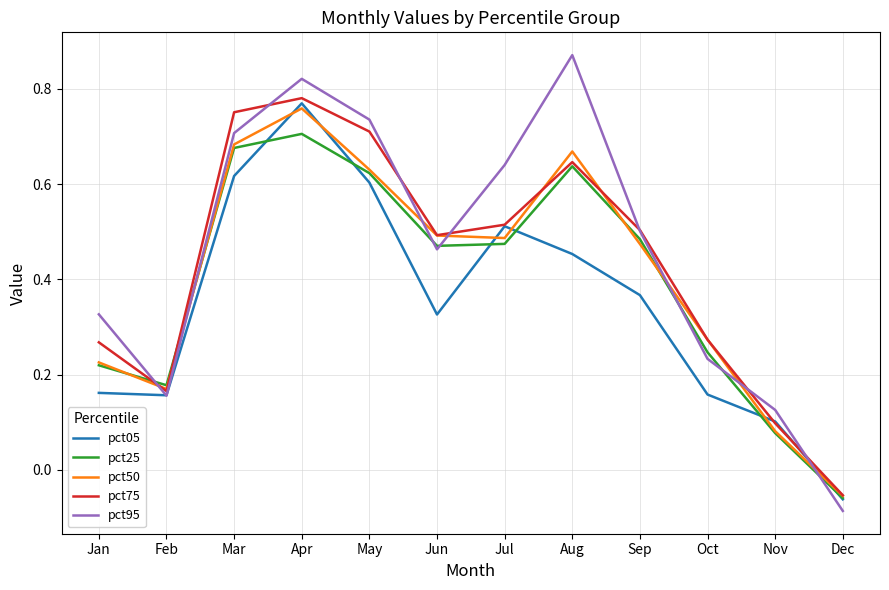

At which category is the sum across all series the highest?

Apr